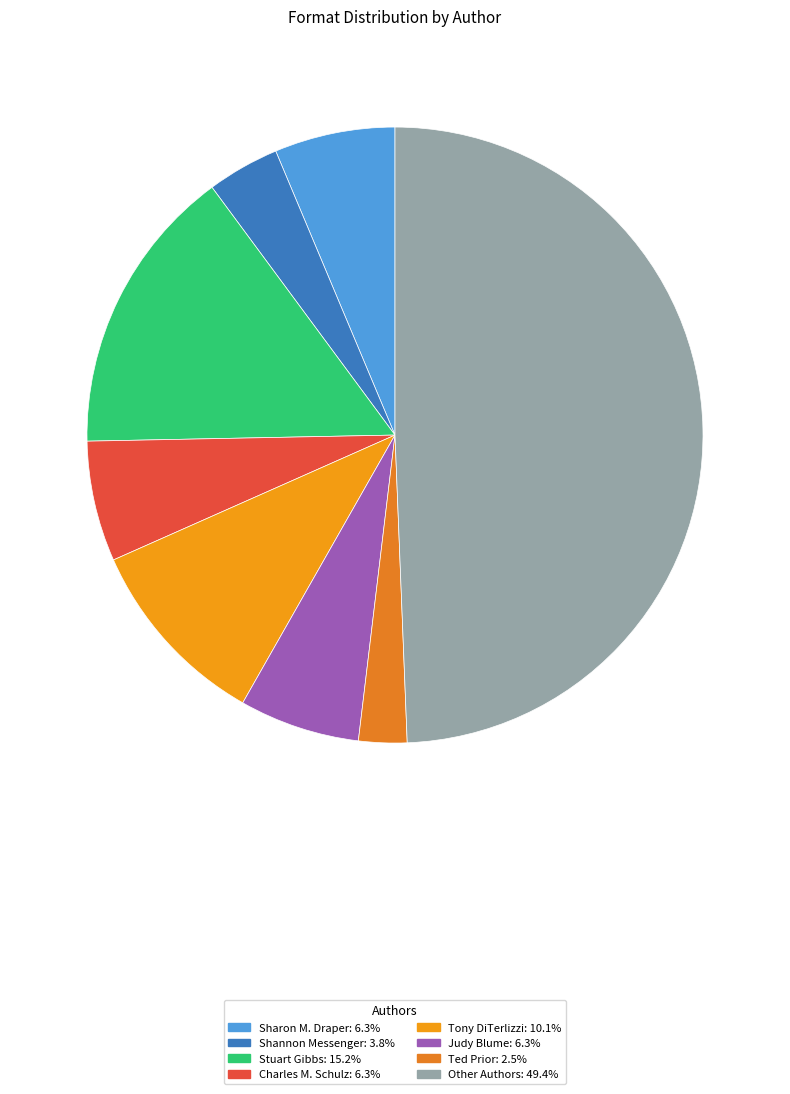

How many segments does this pie chart have?

8